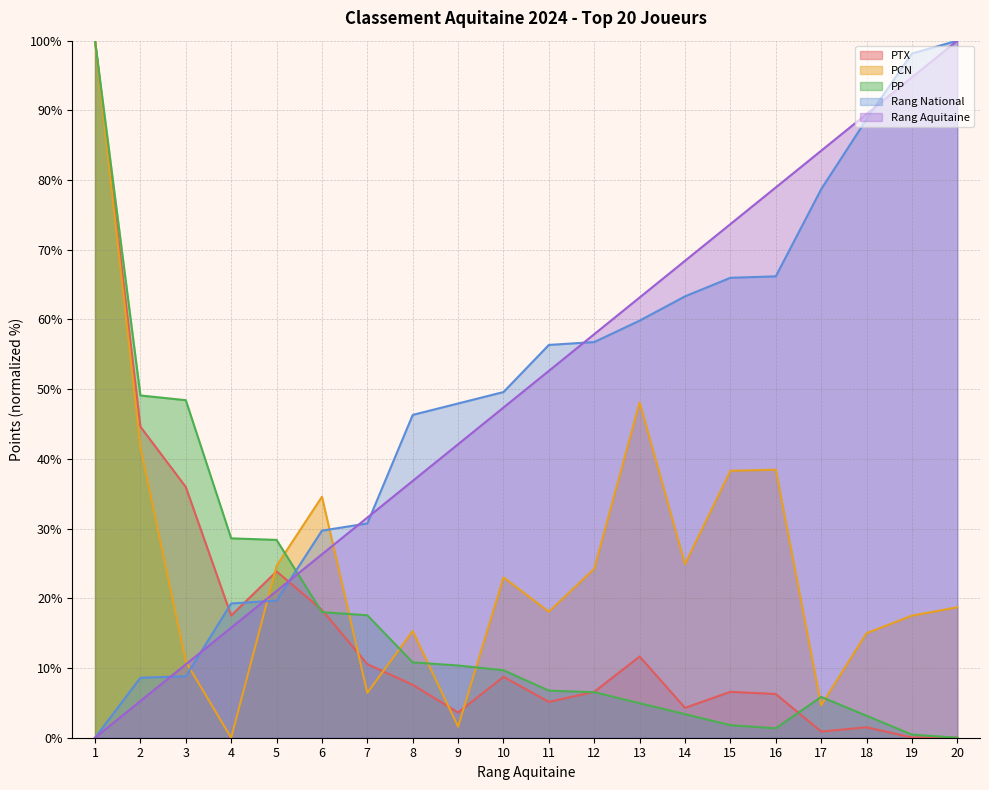

Reading left to right, what are all the values shown in this chart?

Rang Aquitaine: 0.0	5.3	10.5	15.8	21.1	26.3	31.6	36.8	42.1	47.4	52.6	57.9	63.2	68.4	73.7	78.9	84.2	89.5	94.7	100.0
PTX: 100.0	44.6	36.0	17.5	23.9	18.3	10.6	7.6	3.6	8.7	5.1	6.6	11.7	4.3	6.6	6.3	0.9	1.5	0.0	0.0
PCN: 100.0	41.7	10.9	0.0	24.7	34.6	6.4	15.3	1.6	23.0	18.1	24.2	48.1	24.9	38.3	38.5	4.7	15.0	17.5	18.7
Rang National: 0.0	8.6	8.8	19.3	19.7	29.7	30.7	46.3	48.0	49.6	56.4	56.8	59.8	63.3	66.0	66.2	78.7	88.7	98.2	100.0
PP: 100.0	49.1	48.4	28.6	28.4	18.0	17.6	10.8	10.4	9.7	6.8	6.5	5.0	3.4	1.8	1.4	5.9	3.2	0.5	0.0